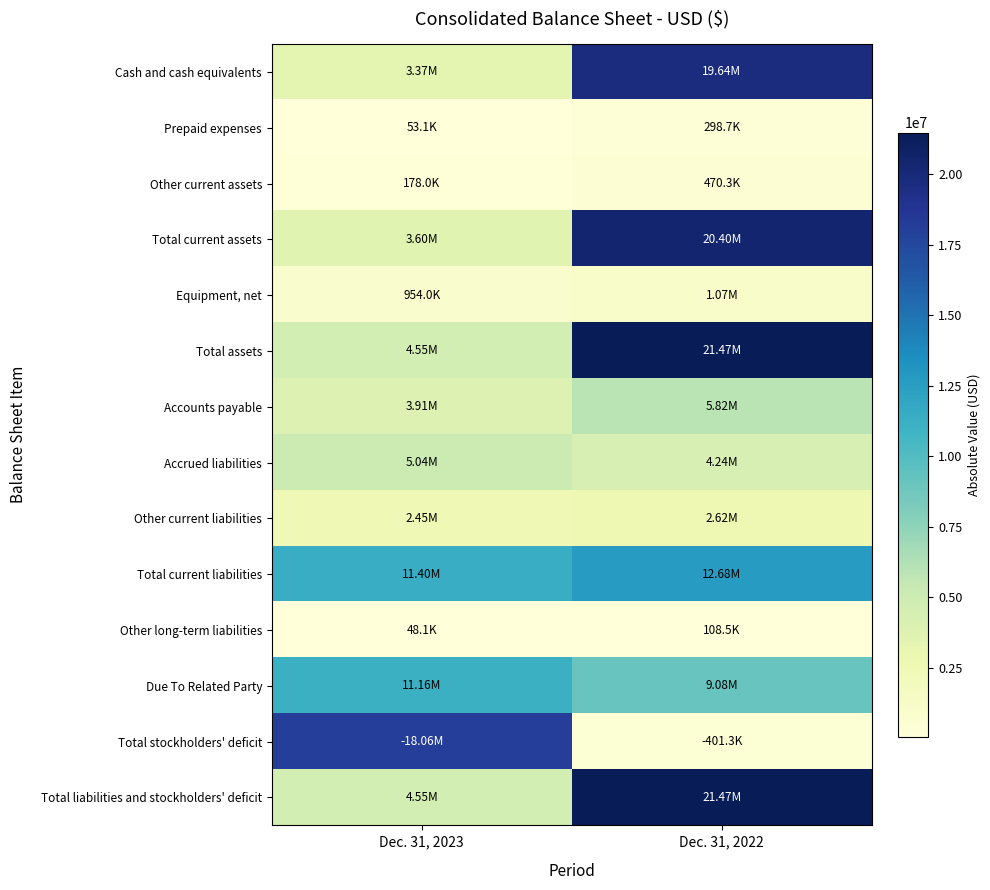

What is the spread (max minus min) of values at Dec. 31, 2023?

18007377